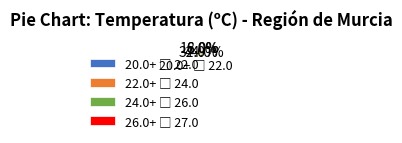

To the nearest percent, what is the difference between the largest and smallest slice percentages?

1%